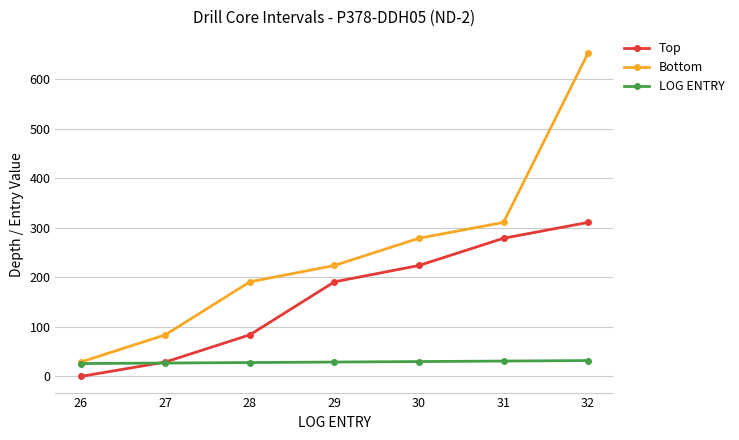

True or false: Bottom and Top cross at least once.

False